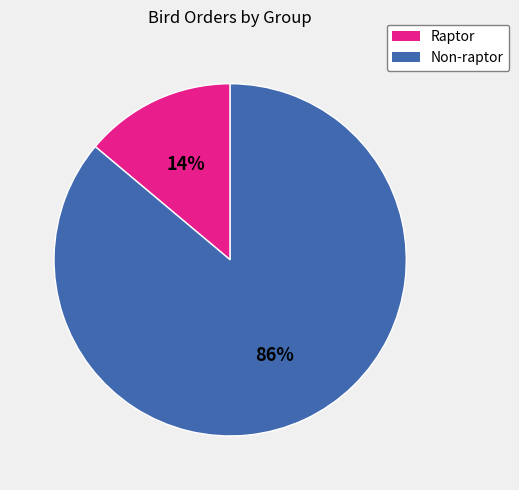

What percentage is the Raptor slice, to the nearest percent?

14%